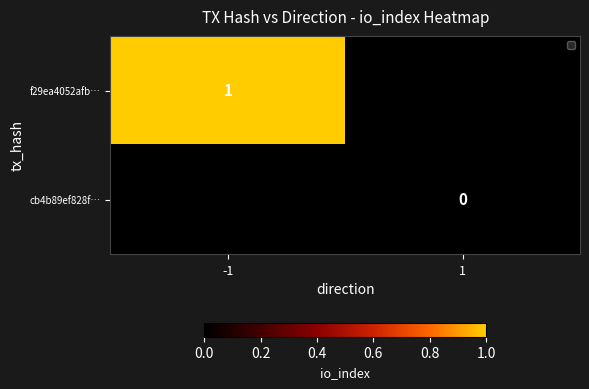

At which category does the chart reach its peak across all series?

-1